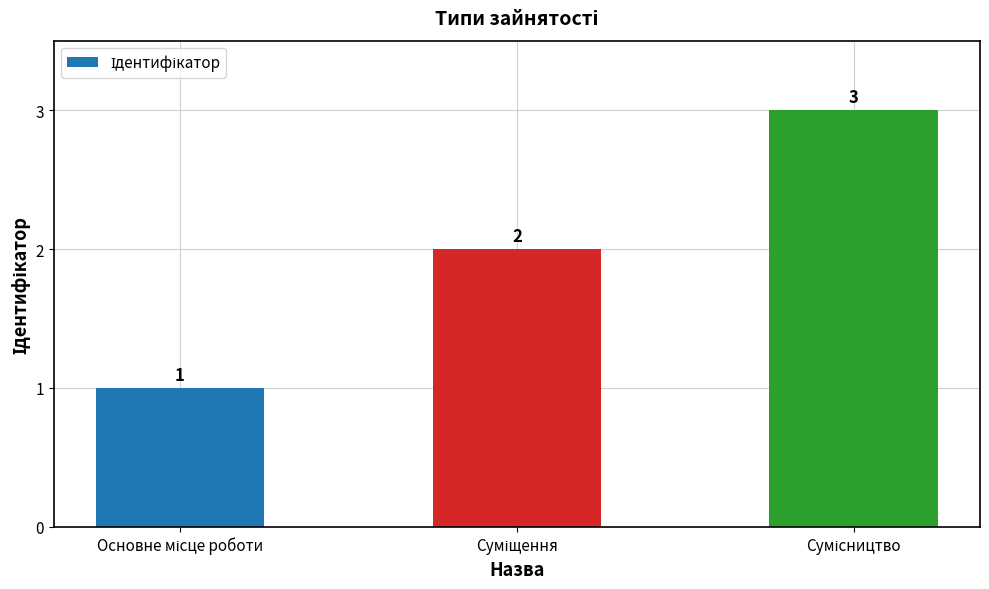

What is the difference between the maximum and minimum values?

2